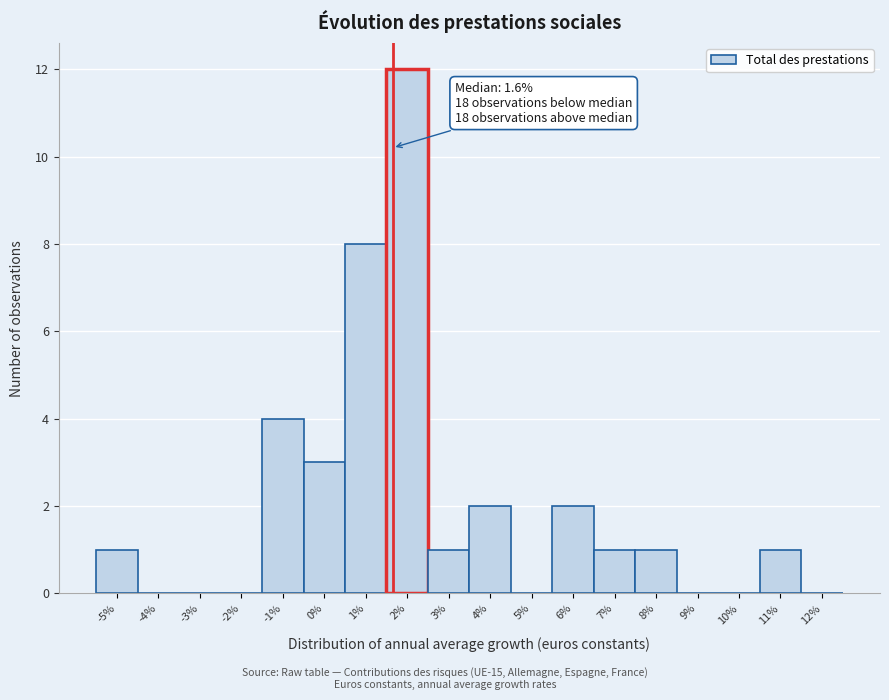

Which range on the x-axis has the tallest bar?

1.5 to 2.5